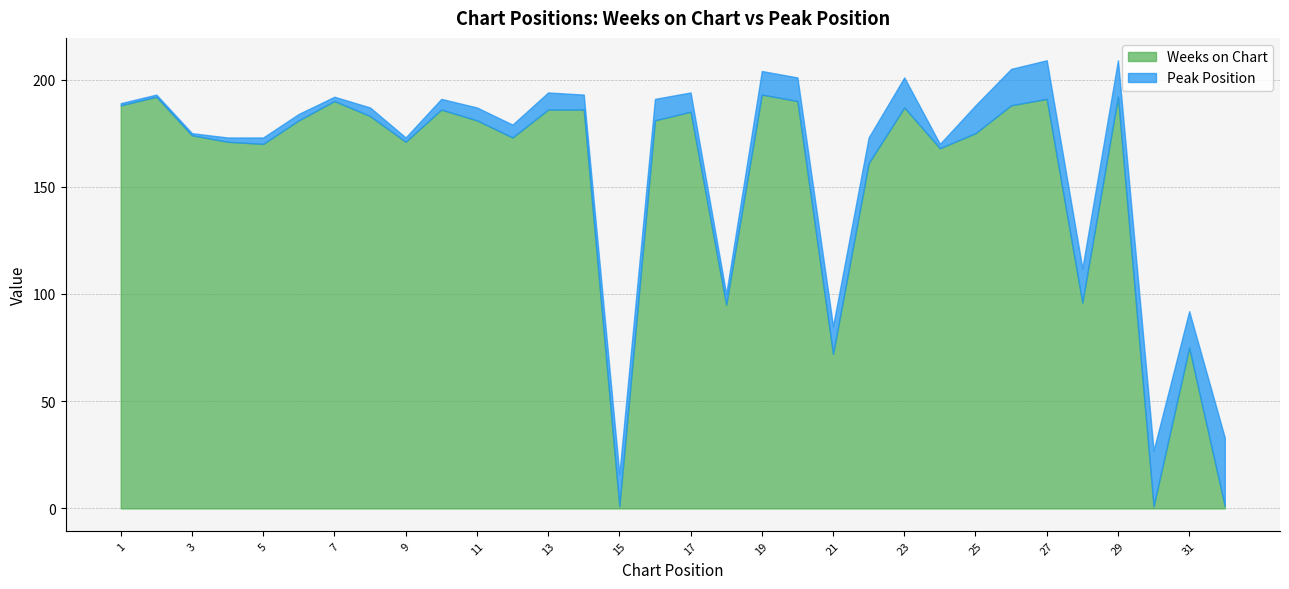

Which category has the lowest value across all series?

15